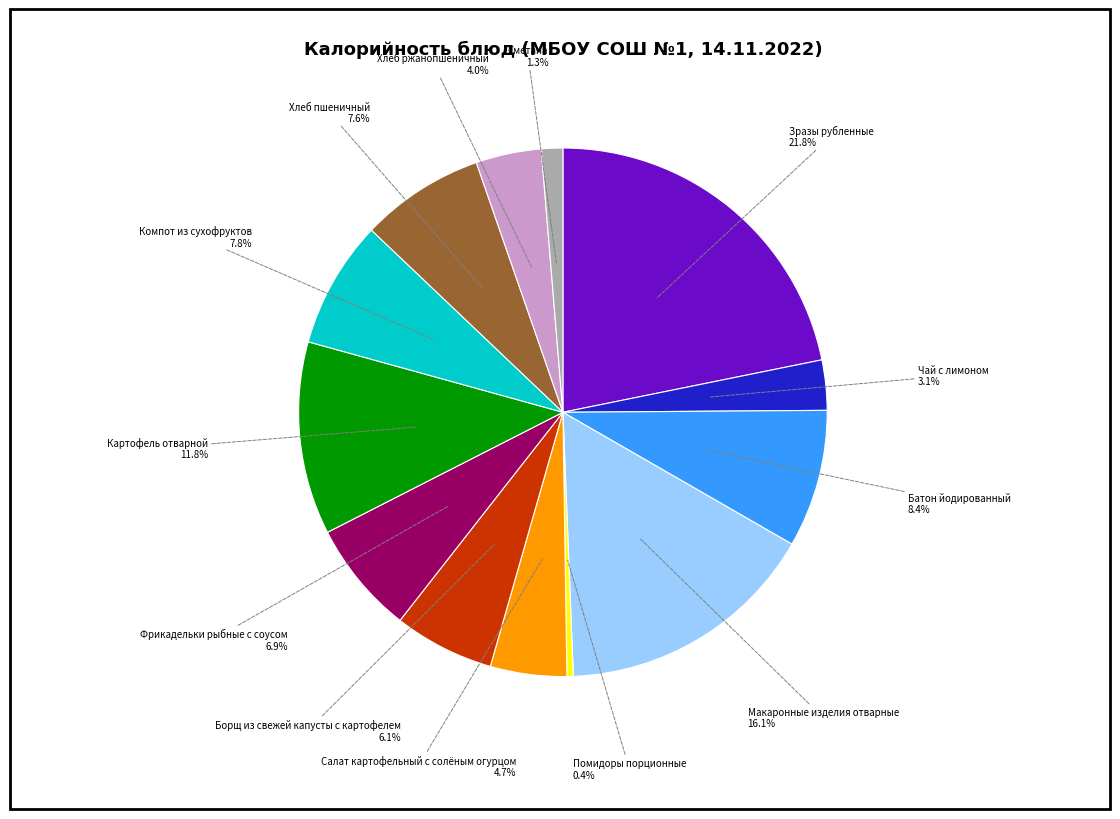

Is there a majority slice in this chart?

No